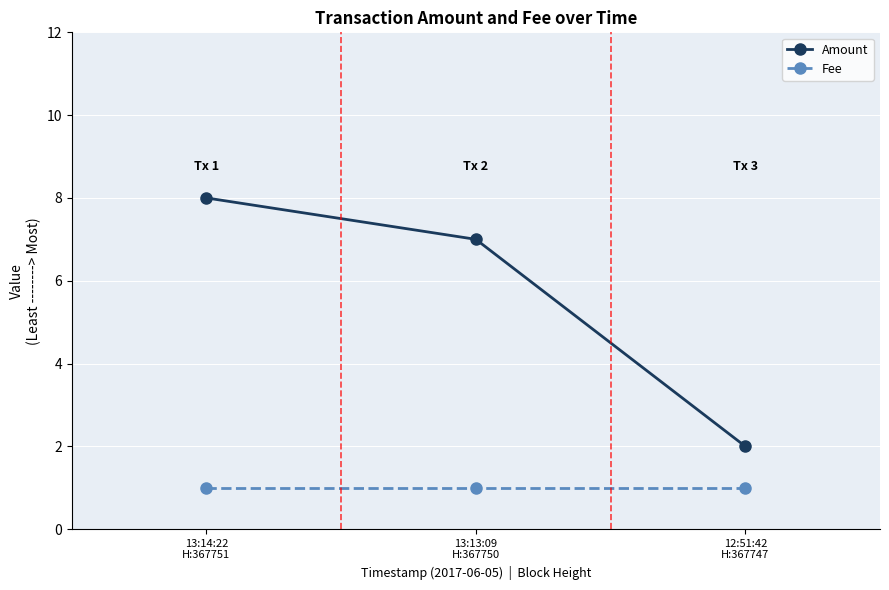

Reading left to right, what are all the values shown in this chart?

Amount: 8	7	2
Fee: 1	1	1